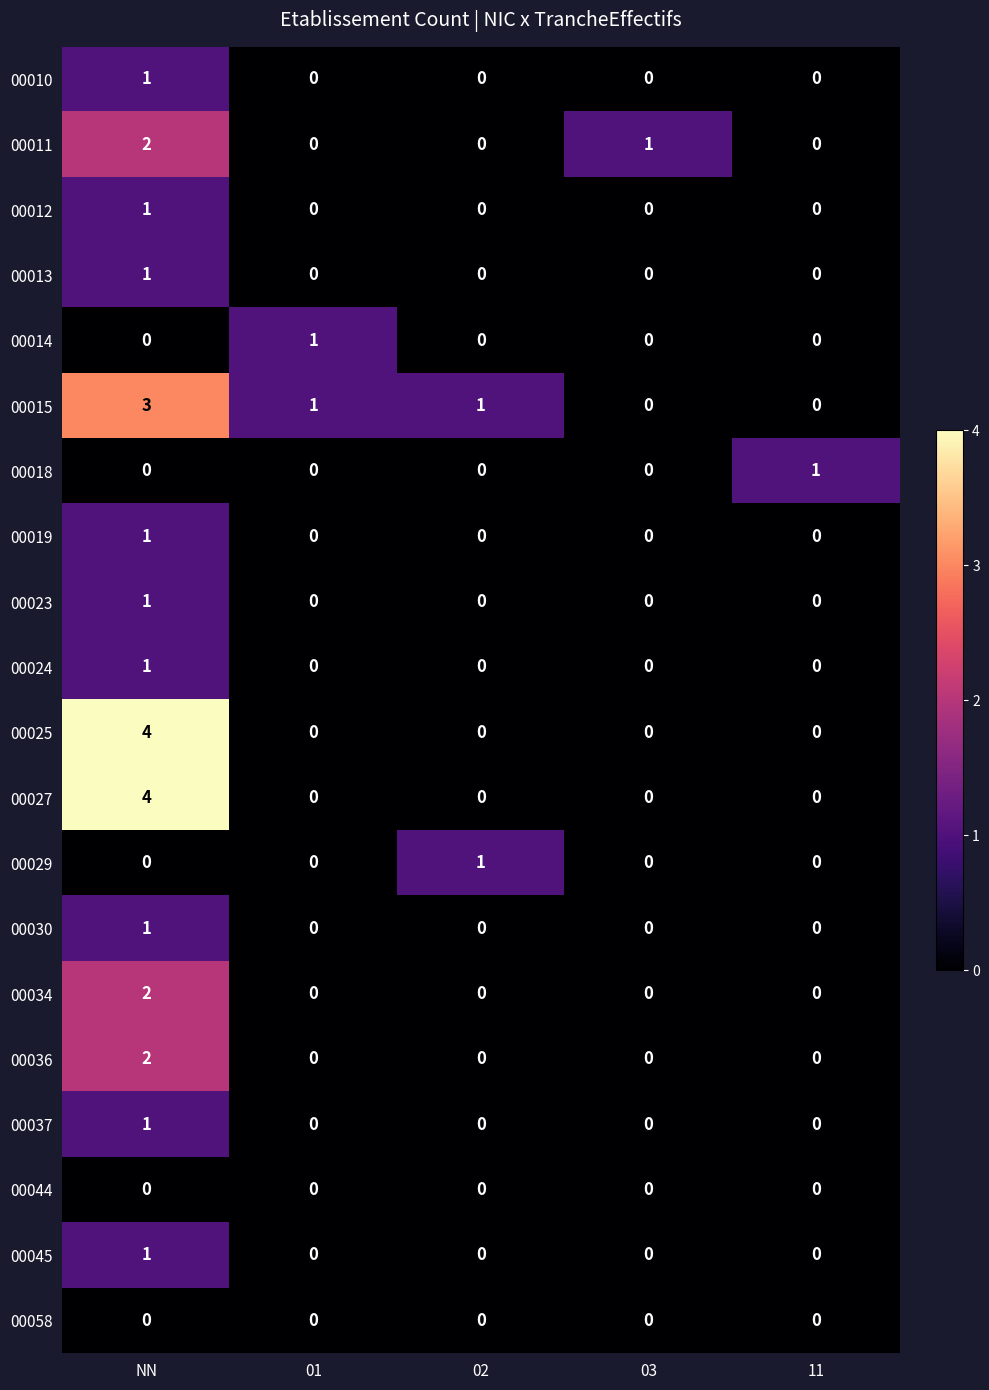

Is the value of 00029 at 02 greater than the value of 00034 at 03?

Yes